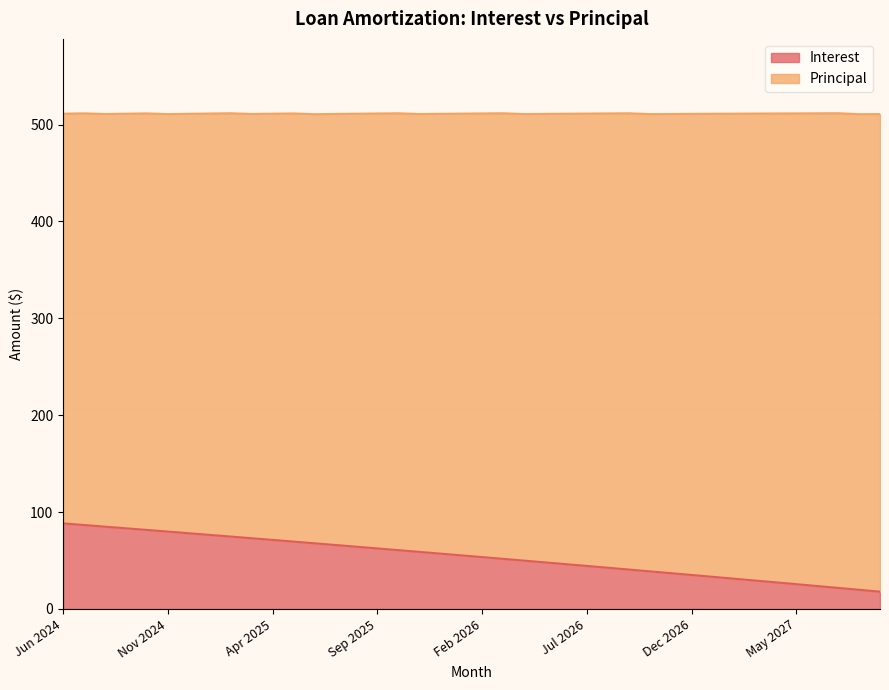

At which label is the value closest to 53?

Feb 2026